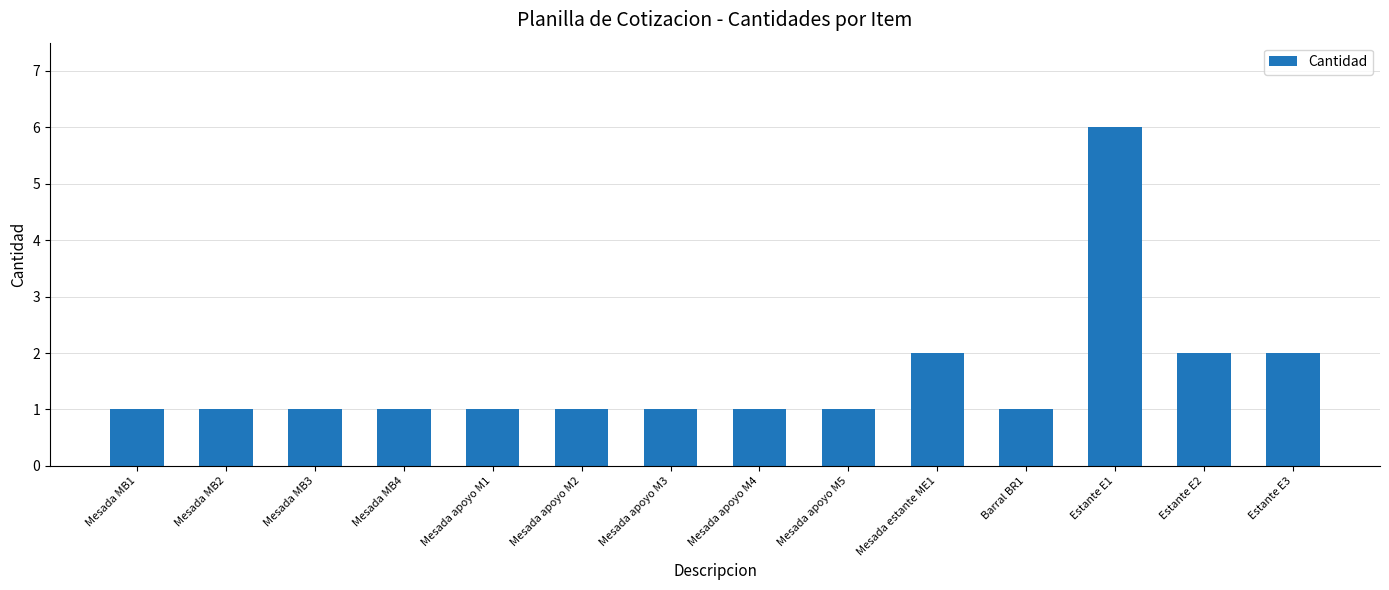

What is the value of the 8th bar from the left?

1